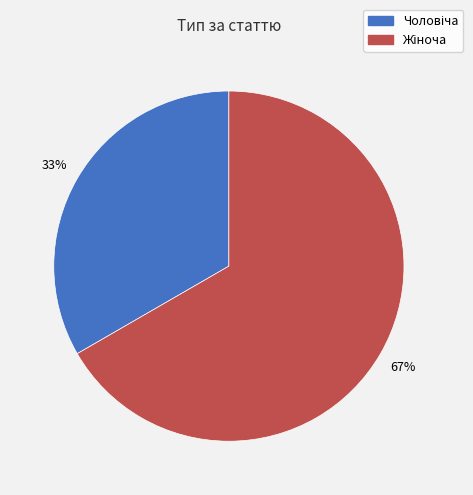

To the nearest percent, what is the average slice percentage?

50%